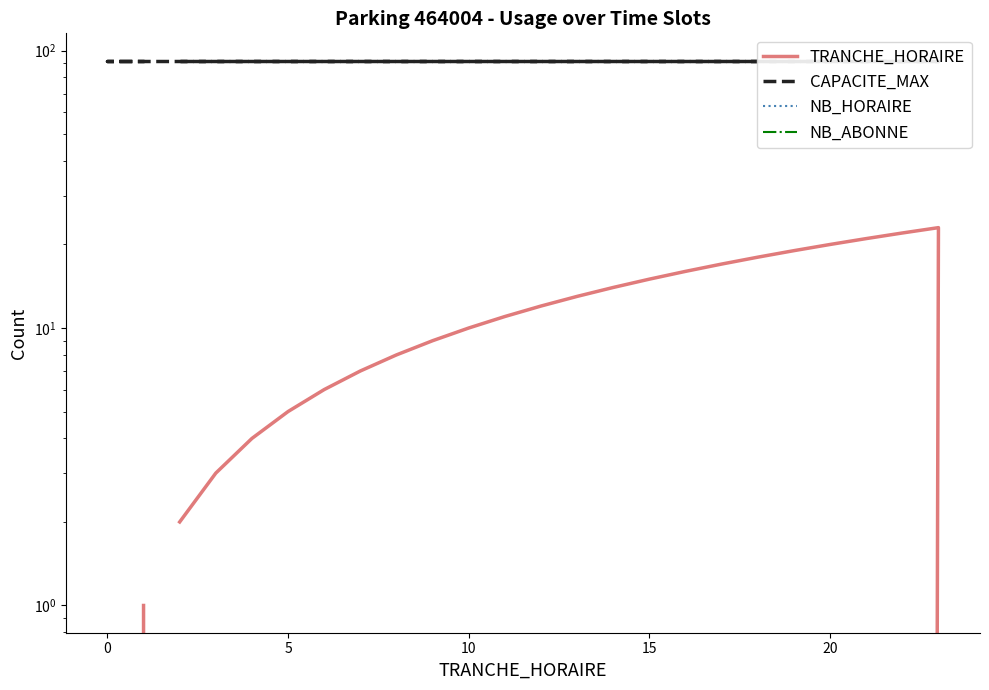

Which label corresponds to the smallest value in the chart?

22